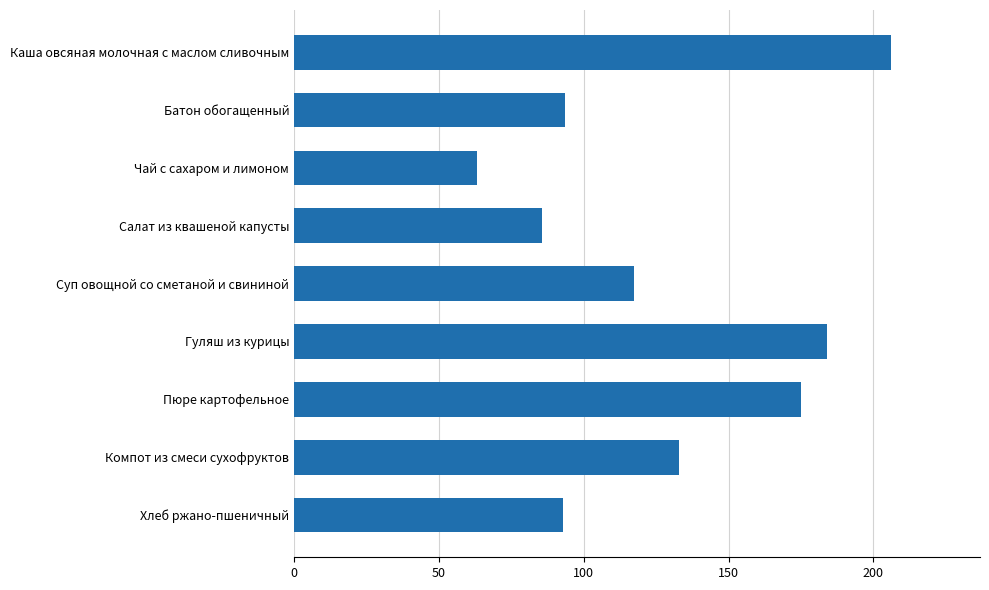

What is the ratio of the value at Хлеб ржано-пшеничный to the value at Батон обогащенный?

1.0